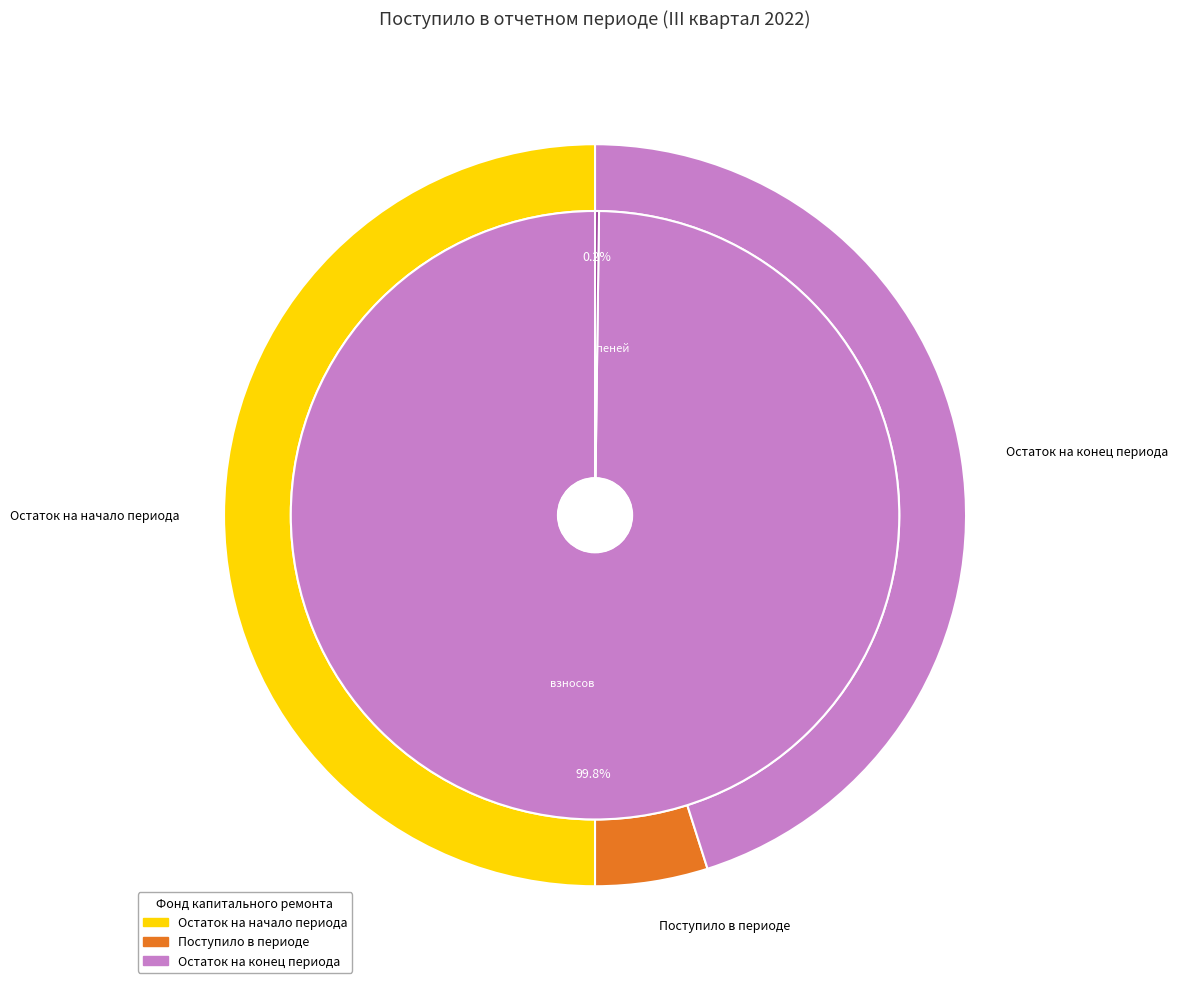

What is the smallest slice in the pie chart?

иных средств